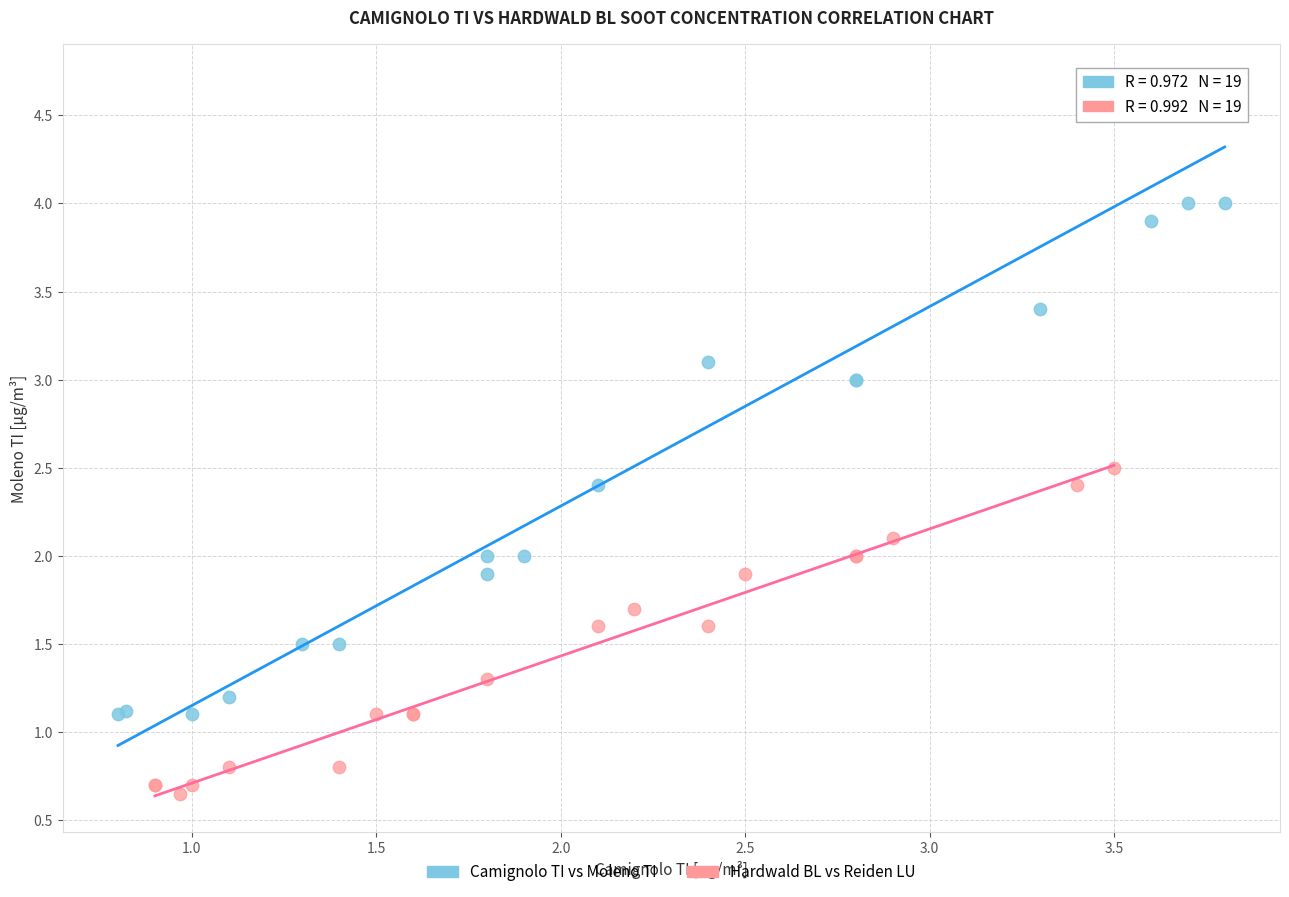

What are all the series names shown in the legend?

Camignolo TI vs Moleno TI, Hardwald BL vs Reiden LU